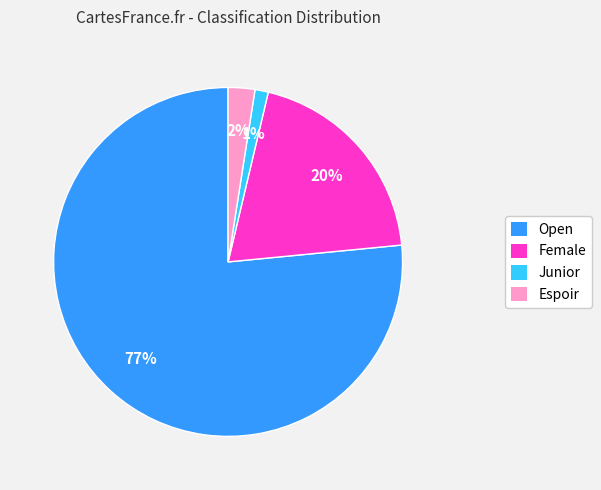

What percentage is the Espoir slice, to the nearest percent?

2%